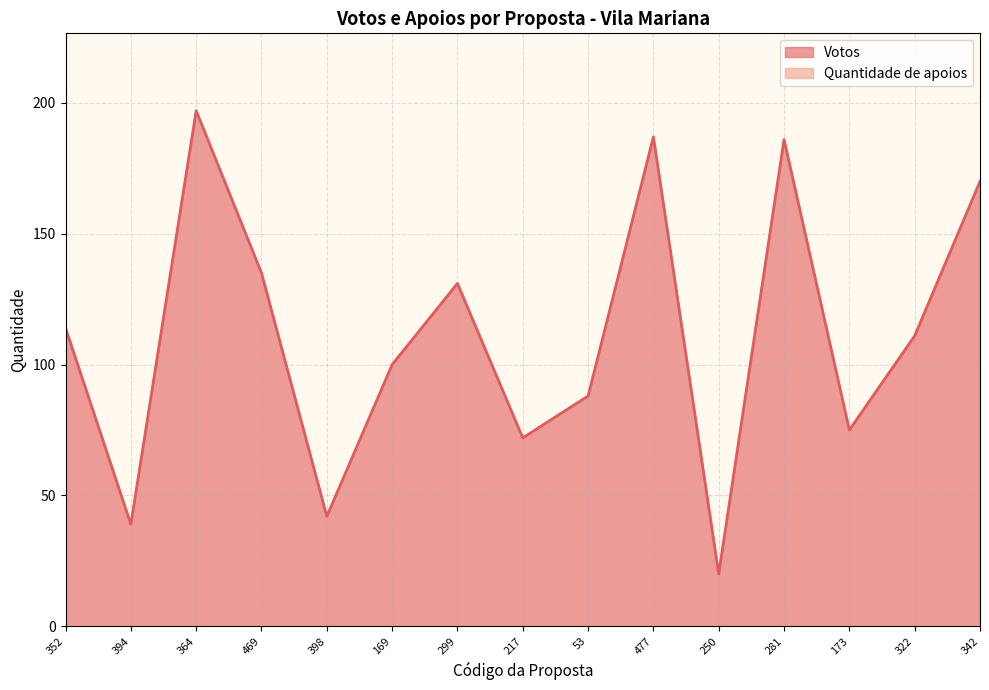

What position from the right is 173?

3